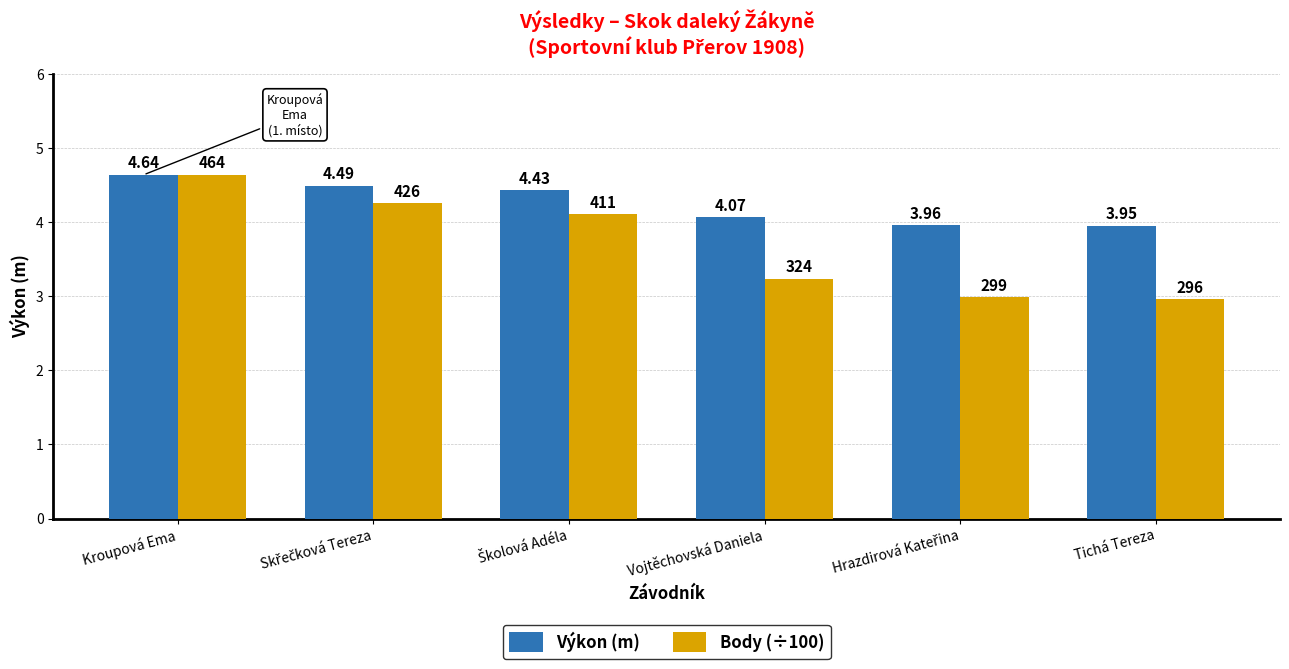

What is the average value of the Body (÷100) series?

3.7